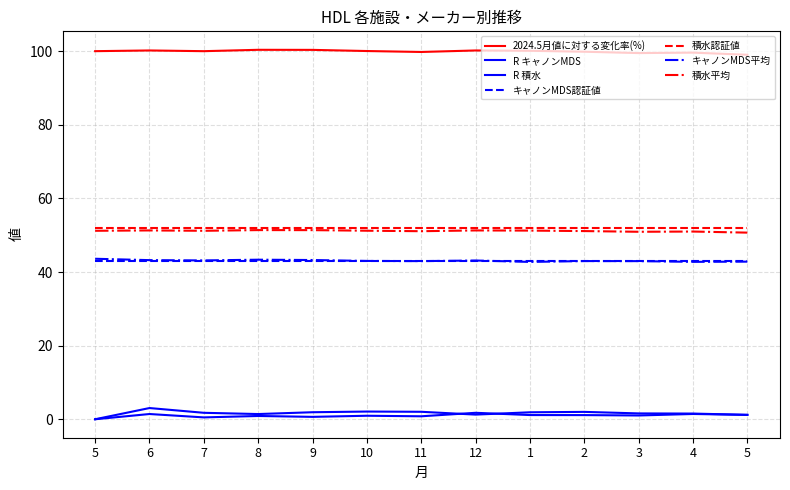

How many lines are shown in the chart?

7